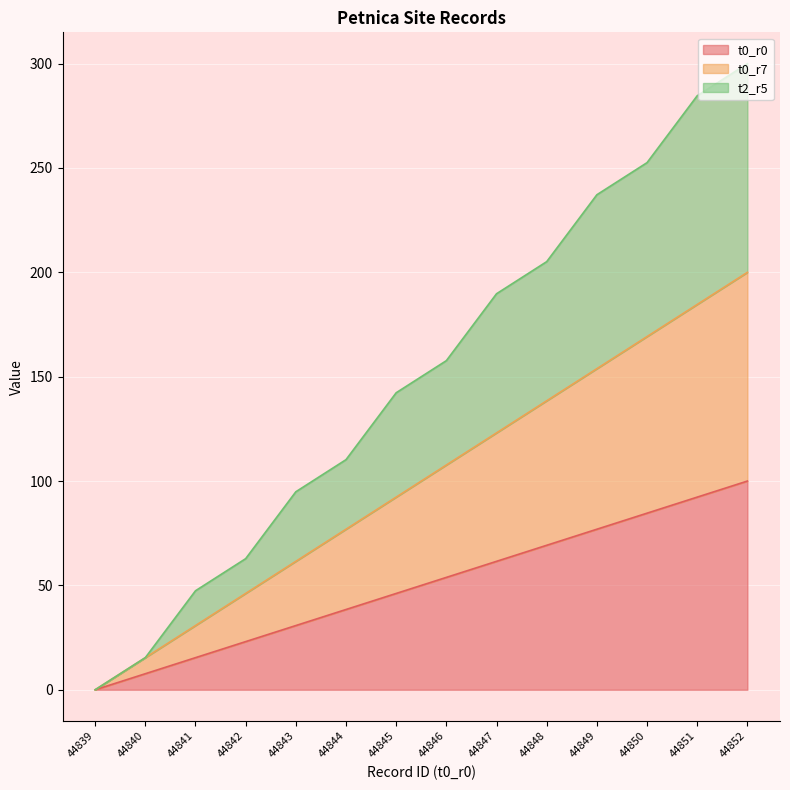

Reading left to right, transcribe all the data shown in this chart.

t0_r0: 44839=0.0	44840=7.7	44841=15.4	44842=23.1	44843=30.8	44844=38.5	44845=46.2	44846=53.8	44847=61.5	44848=69.2	44849=76.9	44850=84.6	44851=92.3	44852=100.0
t0_r7: 44839=0.0	44840=15.4	44841=30.8	44842=46.2	44843=61.5	44844=76.9	44845=92.3	44846=107.7	44847=123.1	44848=138.5	44849=153.8	44850=169.2	44851=184.6	44852=200.0
t2_r5: 44839=0.0	44840=15.4	44841=47.4	44842=62.8	44843=94.9	44844=110.3	44845=142.3	44846=157.7	44847=189.7	44848=205.1	44849=237.2	44850=252.6	44851=284.6	44852=300.0